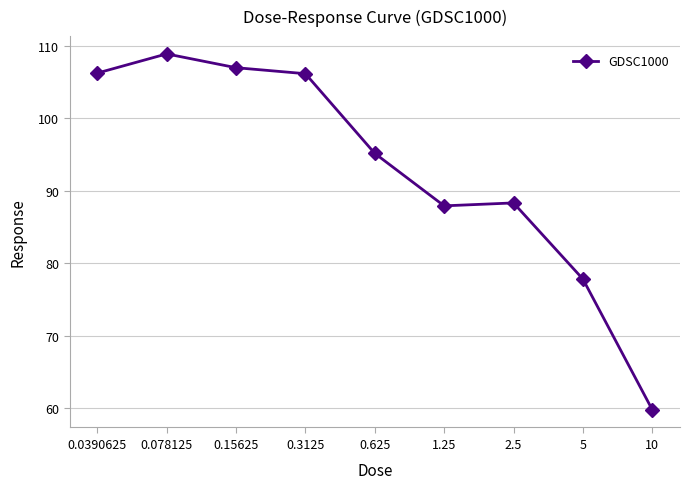

What is the sum of all values?

837.1